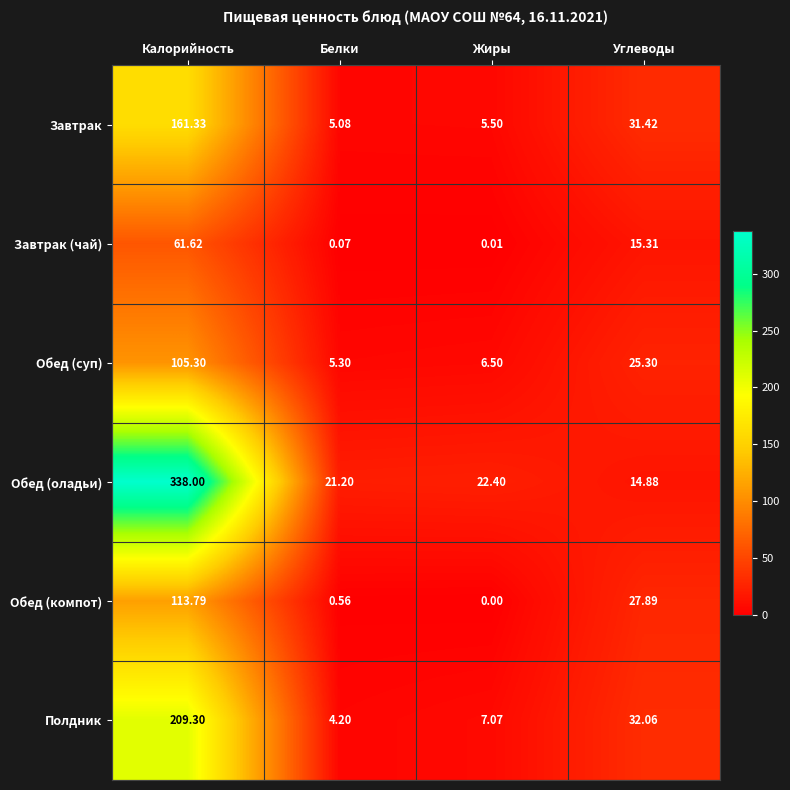

Which series changed the most between Калорийность and Углеводы?

Обед (оладьи)